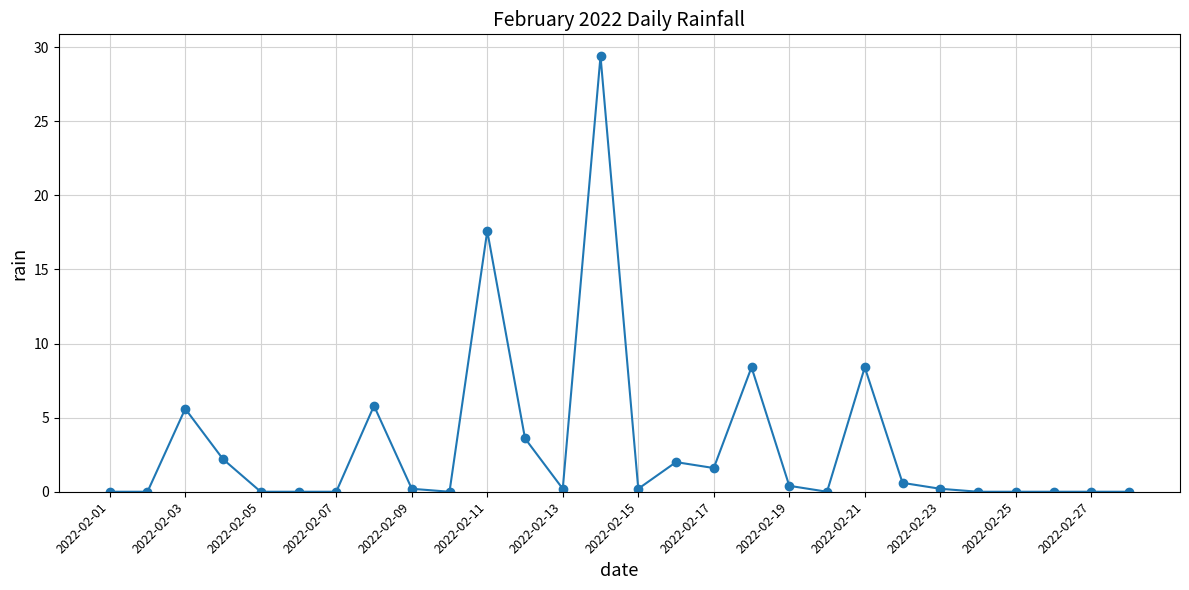

Reading left to right, list all the values displayed in this chart.

0.0	0.0	5.6	2.2	0.0	0.0	0.0	5.8	0.2	0.0	17.6	3.6	0.2	29.4	0.2	2.0	1.6	8.4	0.4	0.0	8.4	0.6	0.2	0.0	0.0	0.0	0.0	0.0